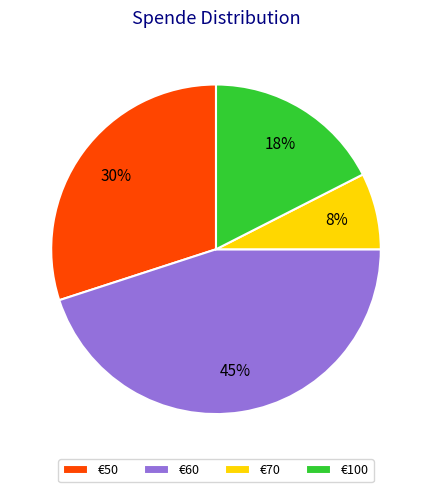

Count the number of slices in the pie.

4